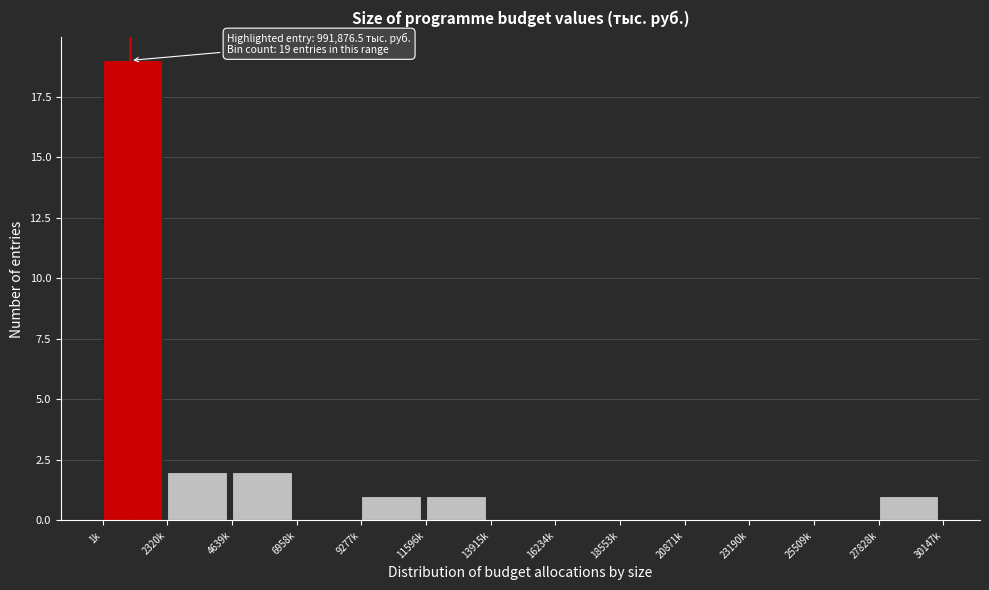

Reading right to left, what are all the values shown in this chart?

27828k=1	25509k=0	23190k=0	20871k=0	18553k=0	16234k=0	13915k=0	11596k=1	9277k=1	6958k=0	4639k=2	2320k=2	1k=19